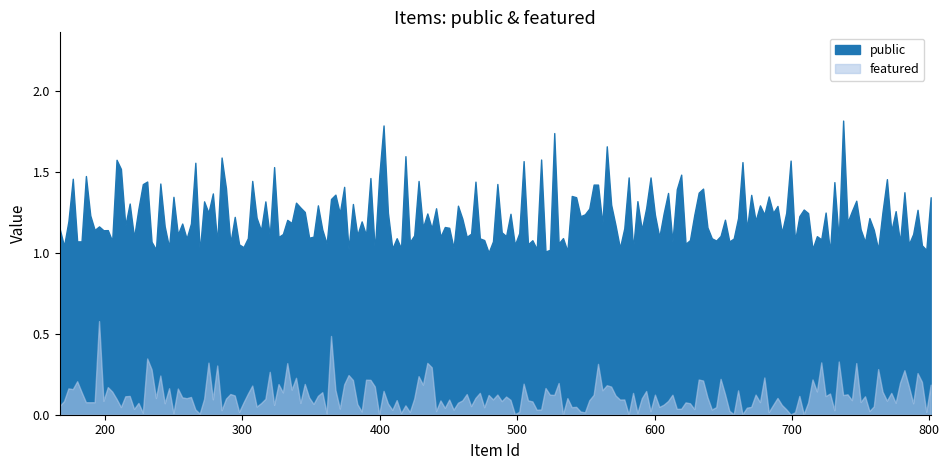

Which series changed the most between 167 and 801?

public